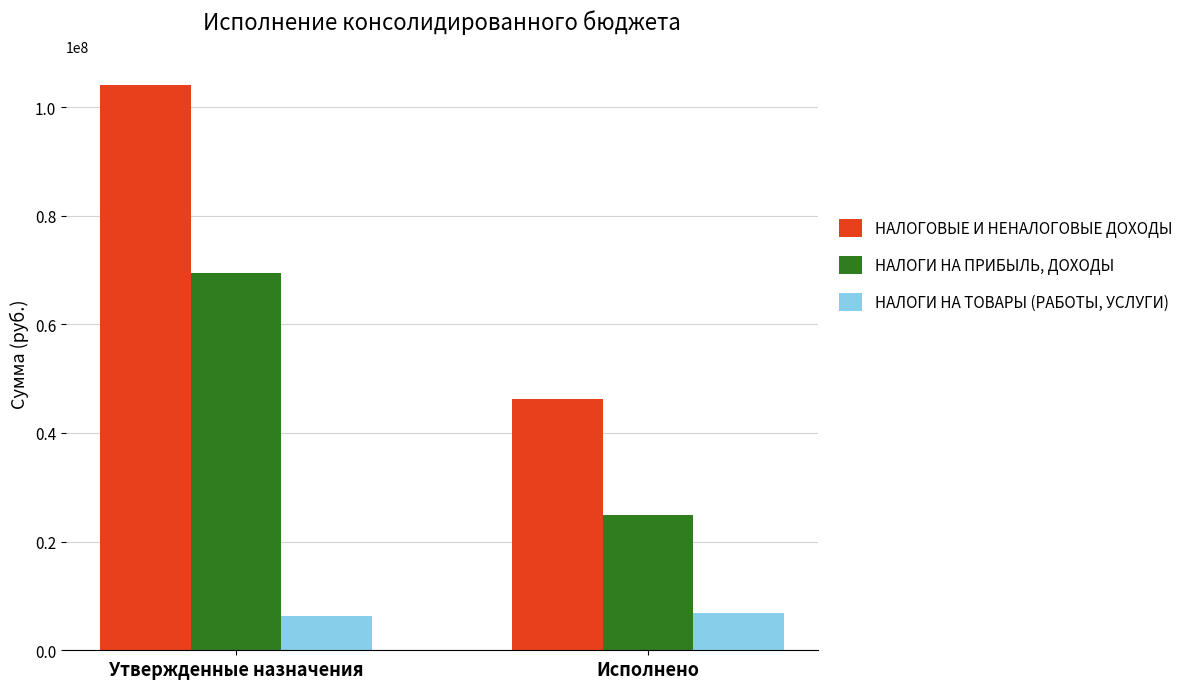

Reading left to right, list all the values displayed in this chart.

НАЛОГОВЫЕ И НЕНАЛОГОВЫЕ ДОХОДЫ: Утвержденные назначения=104074790.0	Исполнено=46329699.1
НАЛОГИ НА ПРИБЫЛЬ, ДОХОДЫ: Утвержденные назначения=69434000.0	Исполнено=24893501.1
НАЛОГИ НА ТОВАРЫ (РАБОТЫ, УСЛУГИ): Утвержденные назначения=6230790.0	Исполнено=6952050.1